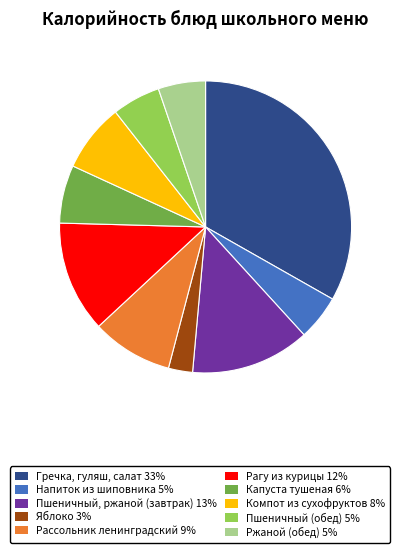

Is the sum of Напиток из шиповника 5% and Пшеничный, ржаной (завтрак) 13% greater than half?

No